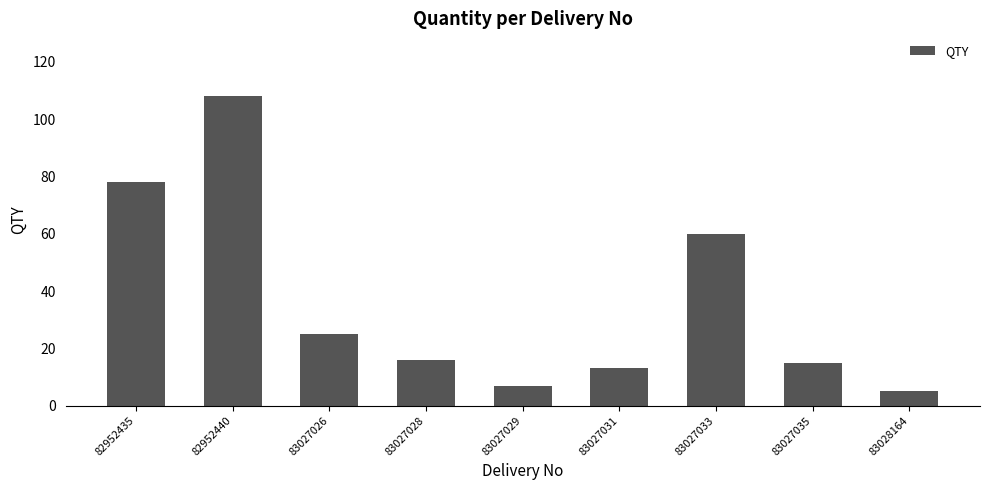

Reading left to right, transcribe all the data shown in this chart.

78	108	25	16	7	13	60	15	5